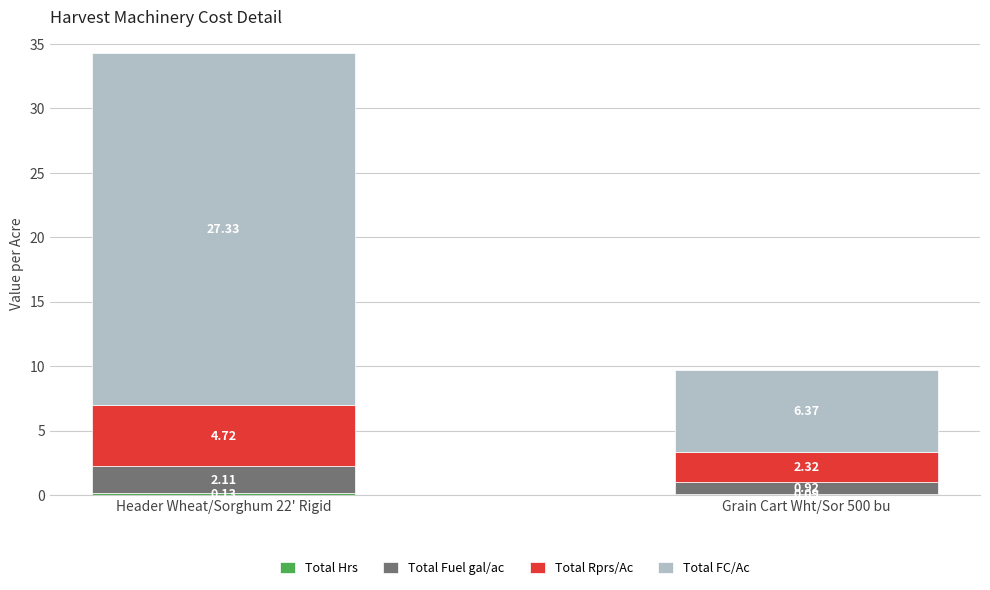

What is the total value across all series at Grain Cart Wht/Sor 500 bu?

9.7